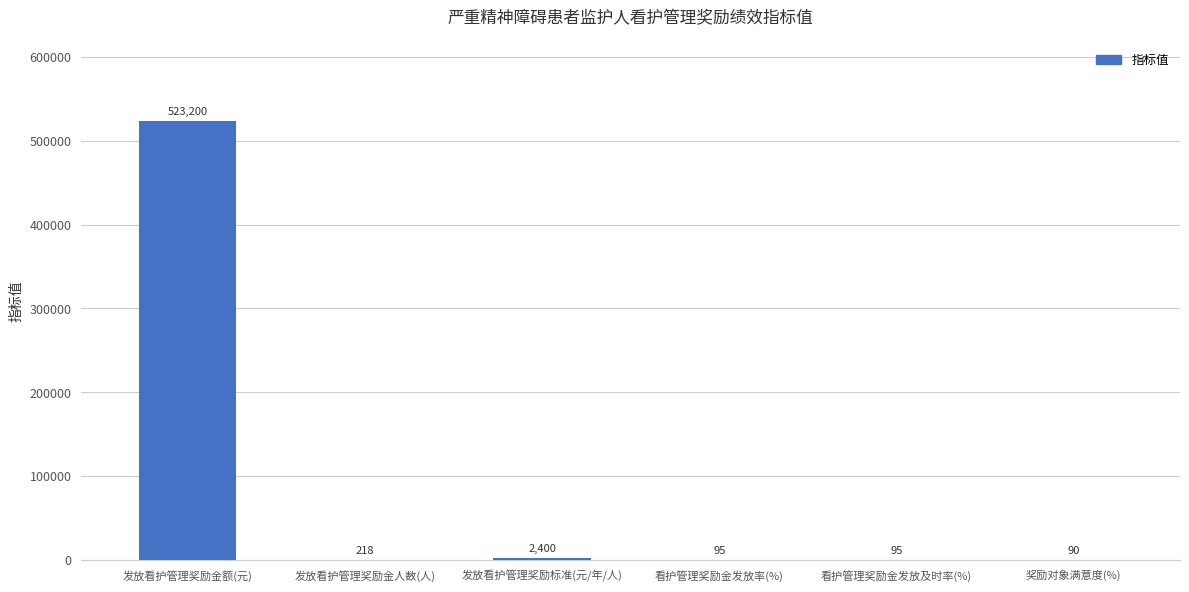

True or false: the data shows 95 at 看护管理奖励金发放及时率(%).

True